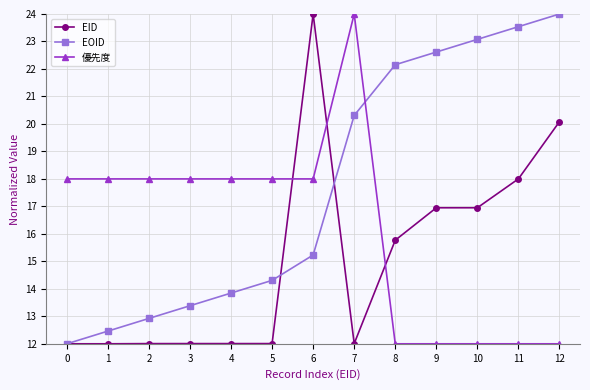

What is the average value of the EID series?

15.1